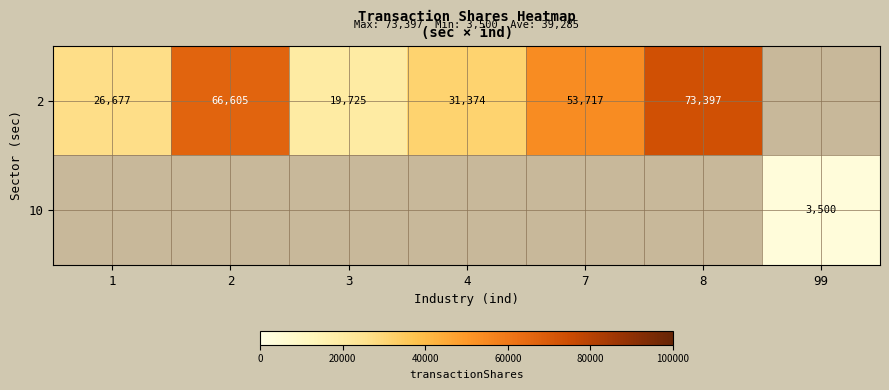

At which category does the chart reach its minimum across all series?

99